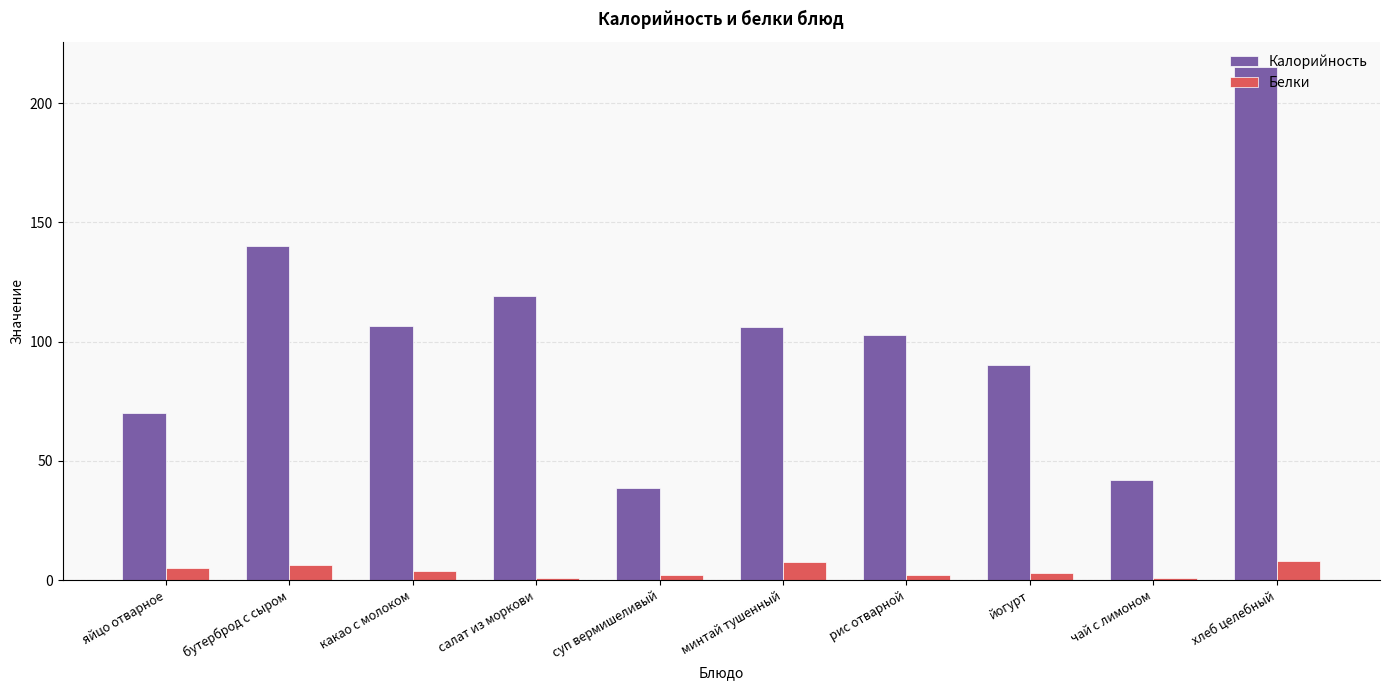

Which series has the largest range (max minus min)?

Калорийность